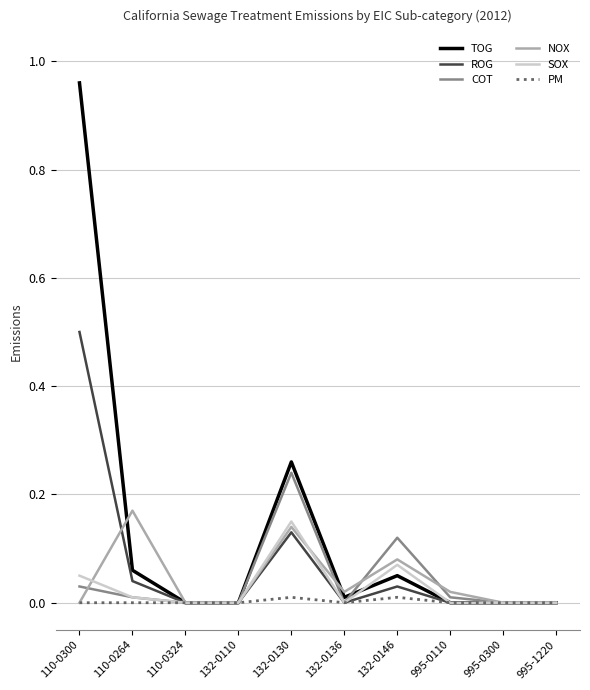

Does the chart display data point markers on the line(s)?

No